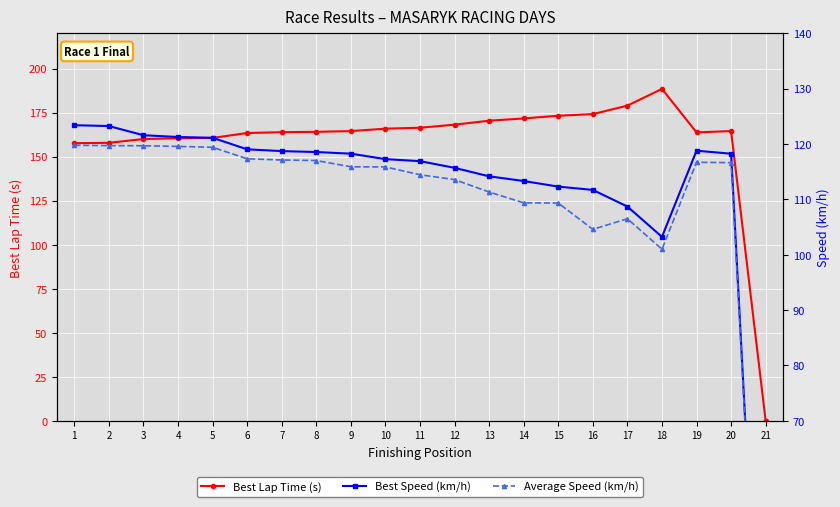

True or false: Best Speed (km/h) has a value of 46.2 at 11.

False